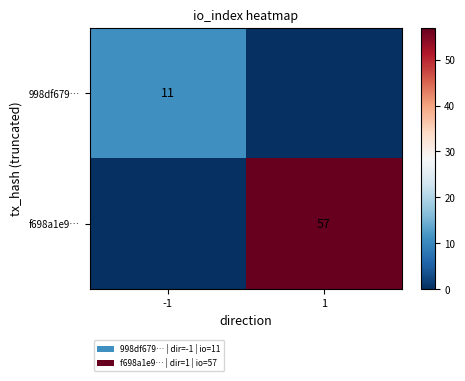

True or false: 998df679… has a value of 5 at -1.

False